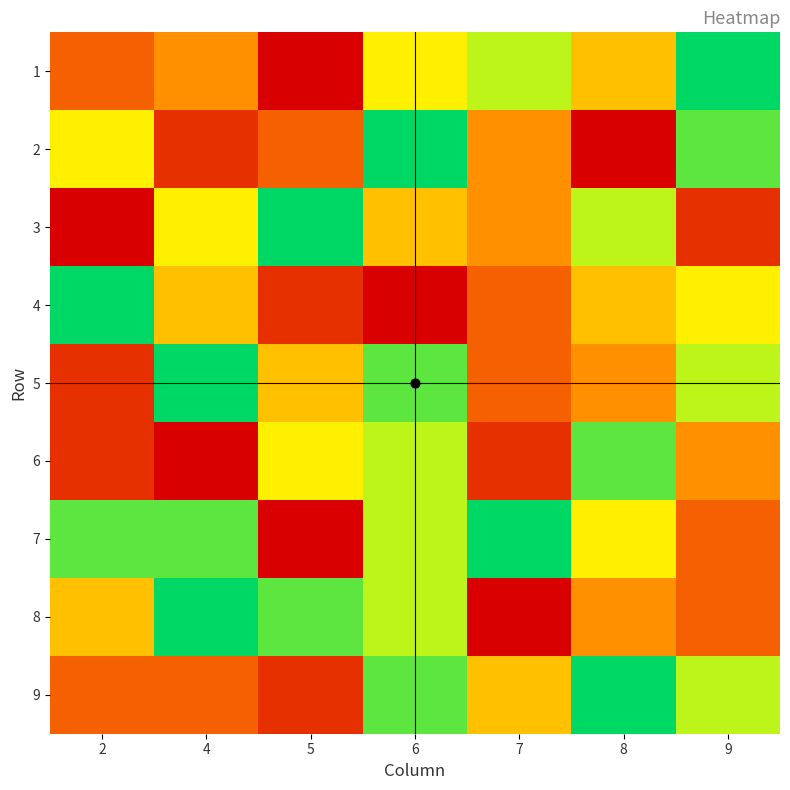

What is the minimum value shown in the chart?

1